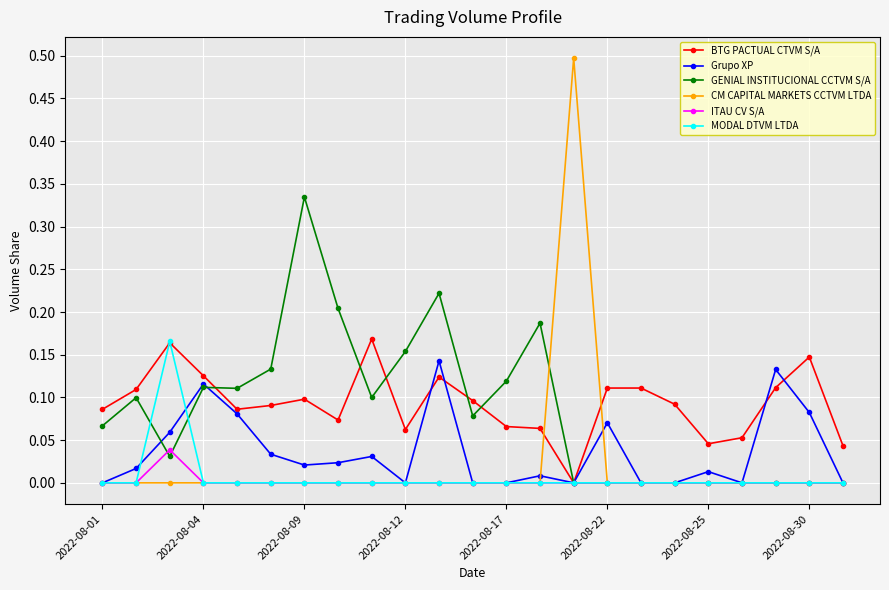

True or false: Grupo XP has more than 2 points higher than both neighbors.

True